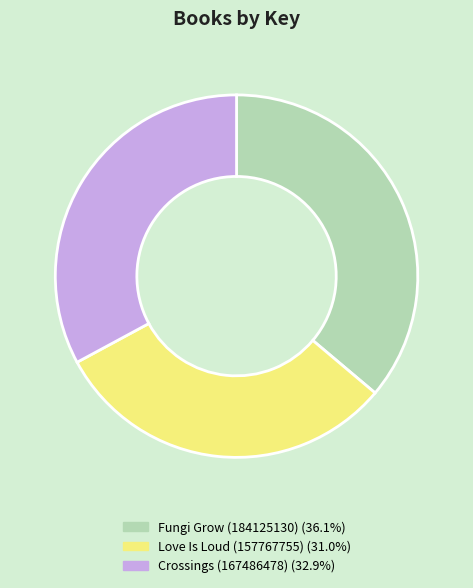

Rank the categories by value from lowest to highest.

Love Is Loud (157767755), Crossings (167486478), Fungi Grow (184125130)